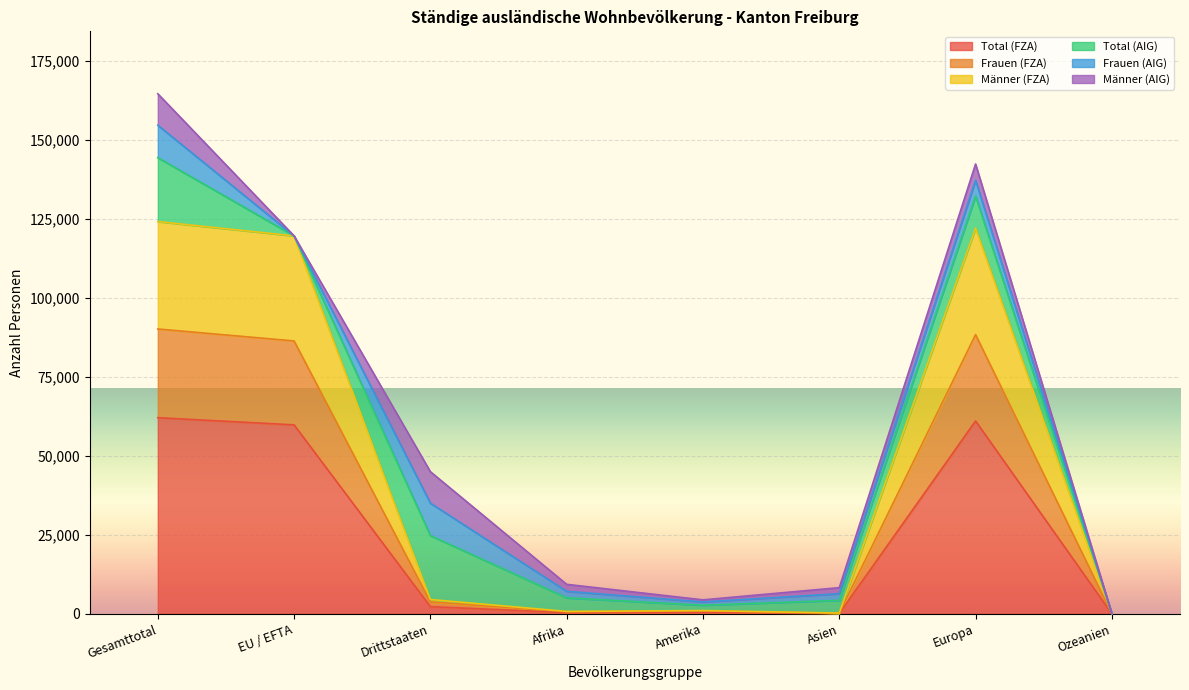

Is it true that Total (FZA) equals 59824 at EU / EFTA?

True